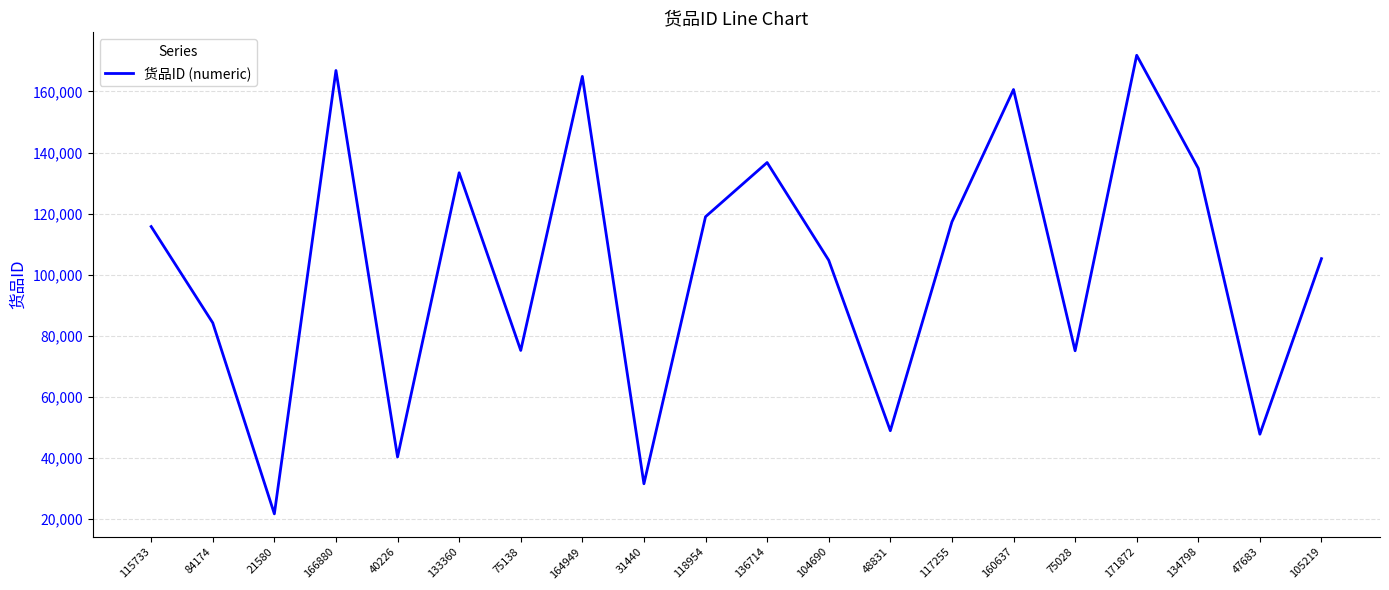

The chart shows a value of 105219 at 105219. True or false?

True